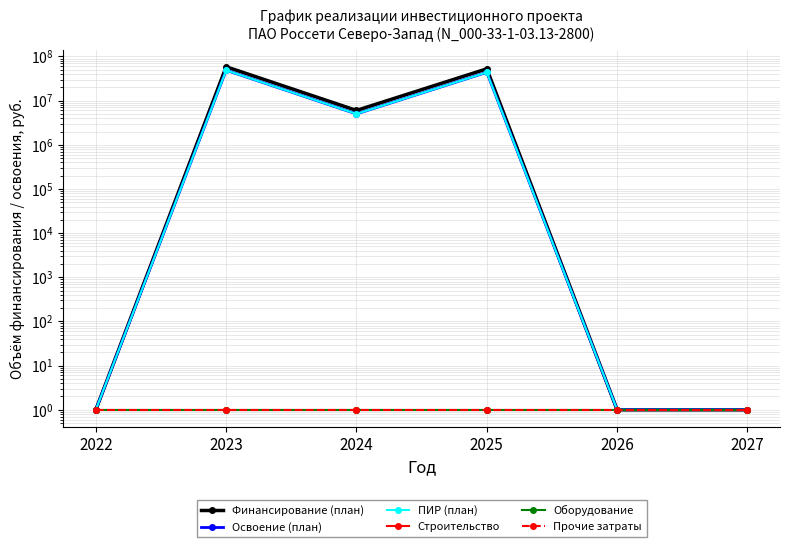

What is the total value across all series at 2022?

6